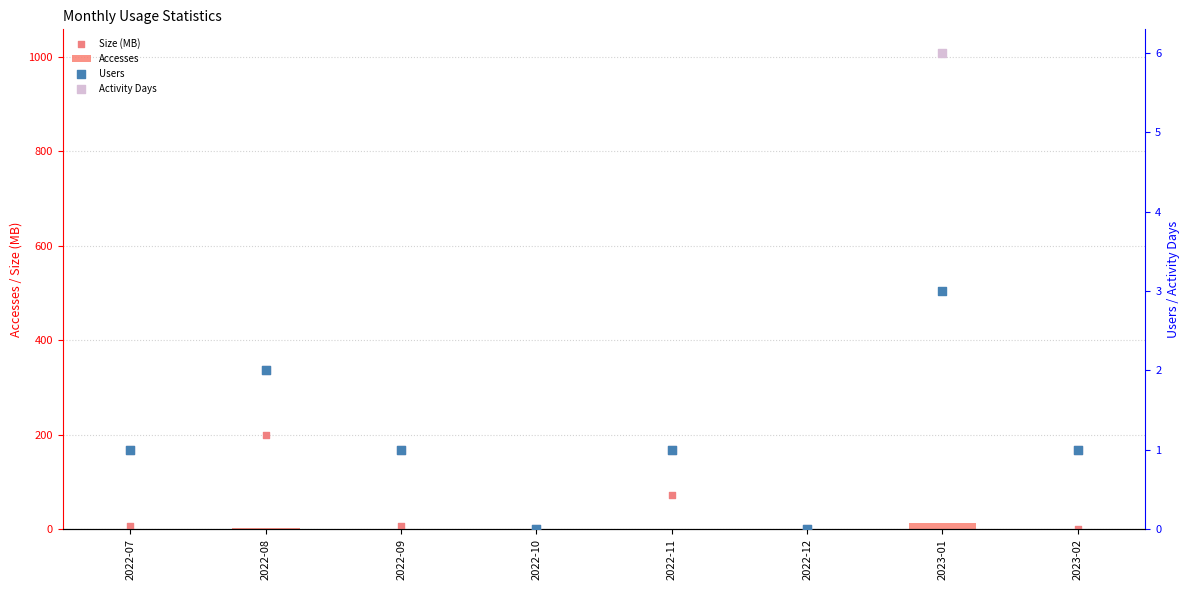

What are all the series names shown in the legend?

Accesses, Size (MB), Users, Activity Days